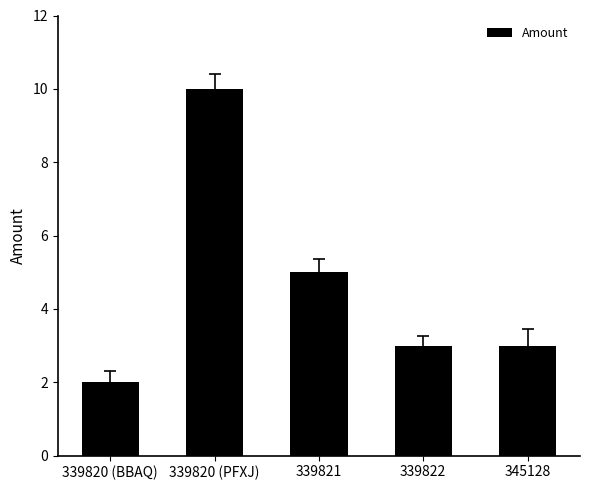

The chart shows a value of 4 at 339820 (PFXJ). True or false?

False